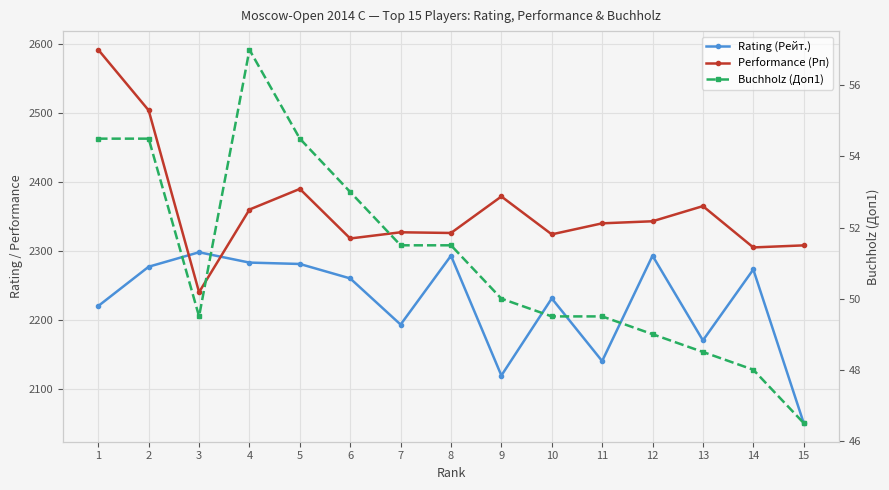

Reading left to right, extract all data points from this chart.

Rating (Рейт.): 2220.0	2277.0	2298.0	2283.0	2281.0	2260.0	2193.0	2293.0	2119.0	2231.0	2140.0	2293.0	2170.0	2273.0	2050.0
Performance (Рп): 2592.0	2504.0	2240.0	2360.0	2390.0	2318.0	2327.0	2326.0	2379.0	2324.0	2340.0	2343.0	2365.0	2305.0	2308.0
Buchholz (Доп1): 54.5	54.5	49.5	57.0	54.5	53.0	51.5	51.5	50.0	49.5	49.5	49.0	48.5	48.0	46.5